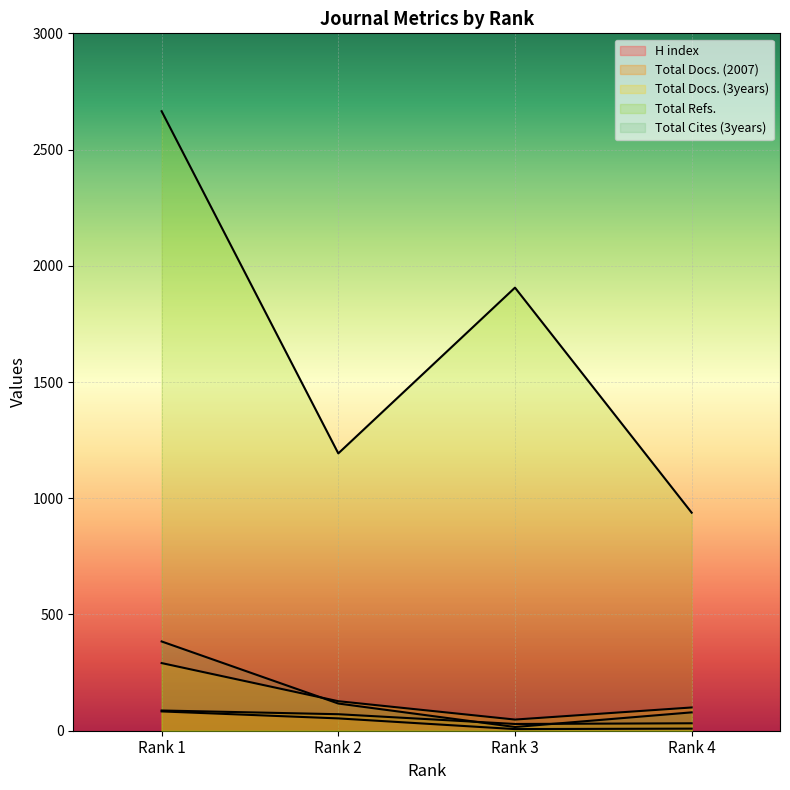

True or false: Total Docs. (3years) and Total Docs. (2007) cross at least once.

False